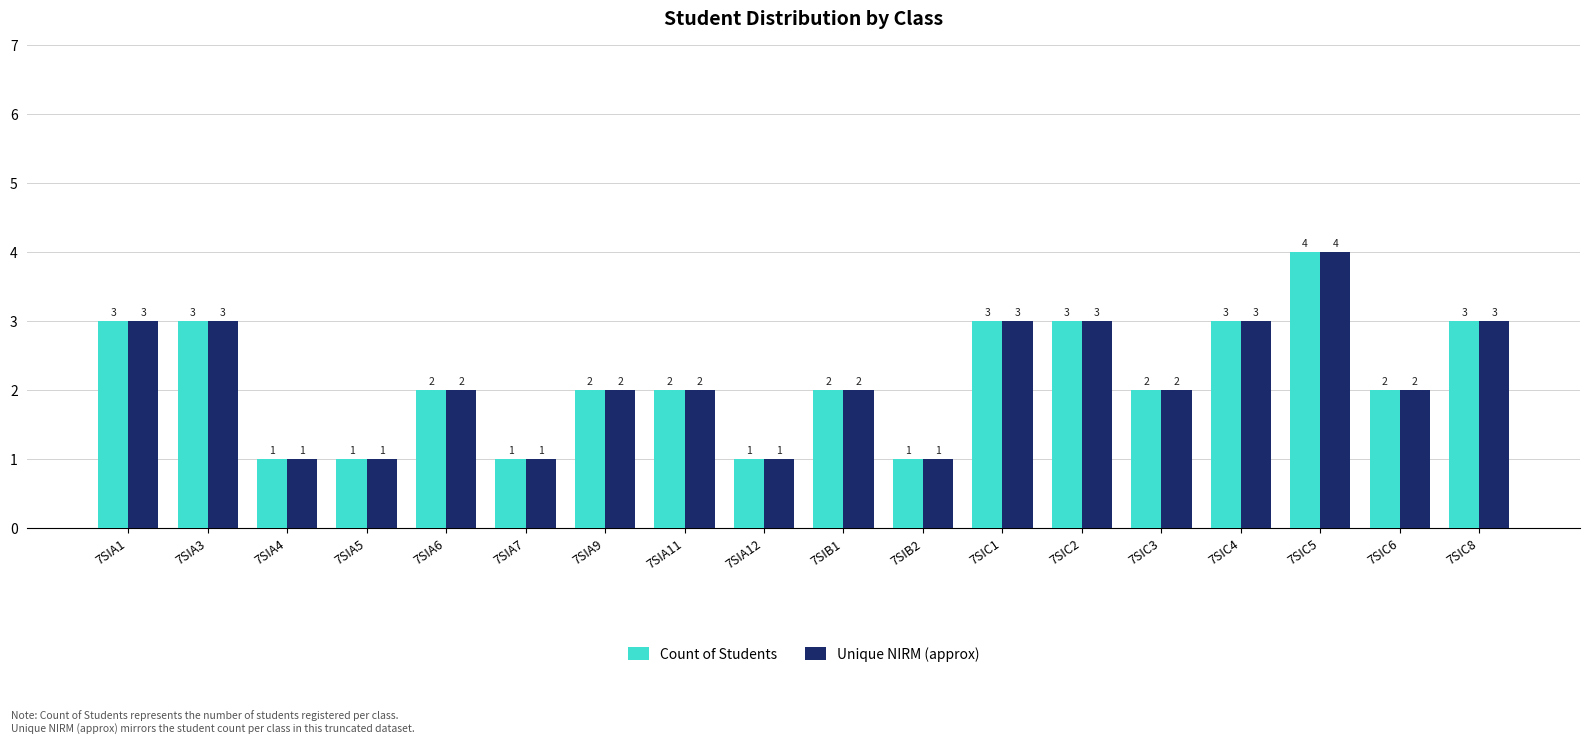

Is it true that Count of Students equals 3 at 7SIA1?

True